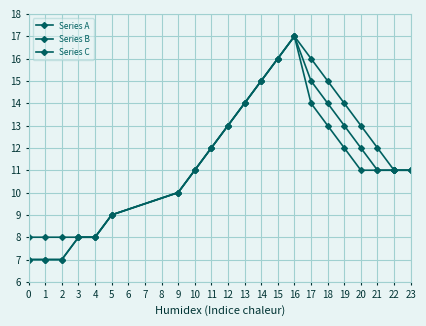

What is the value of the Series A point at the 2nd from the left?

7